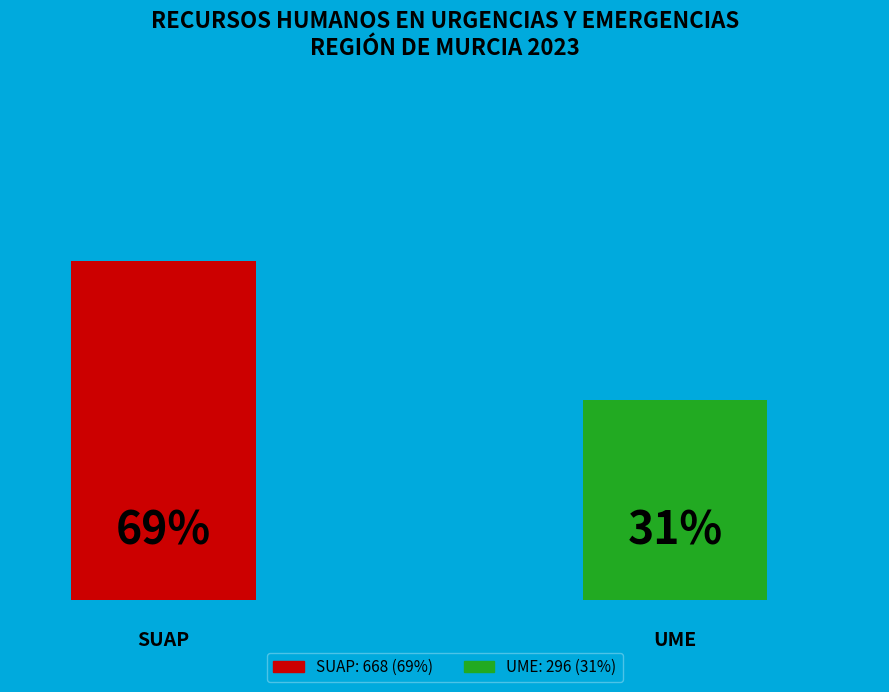

Does UME represent more than half of the total?

No